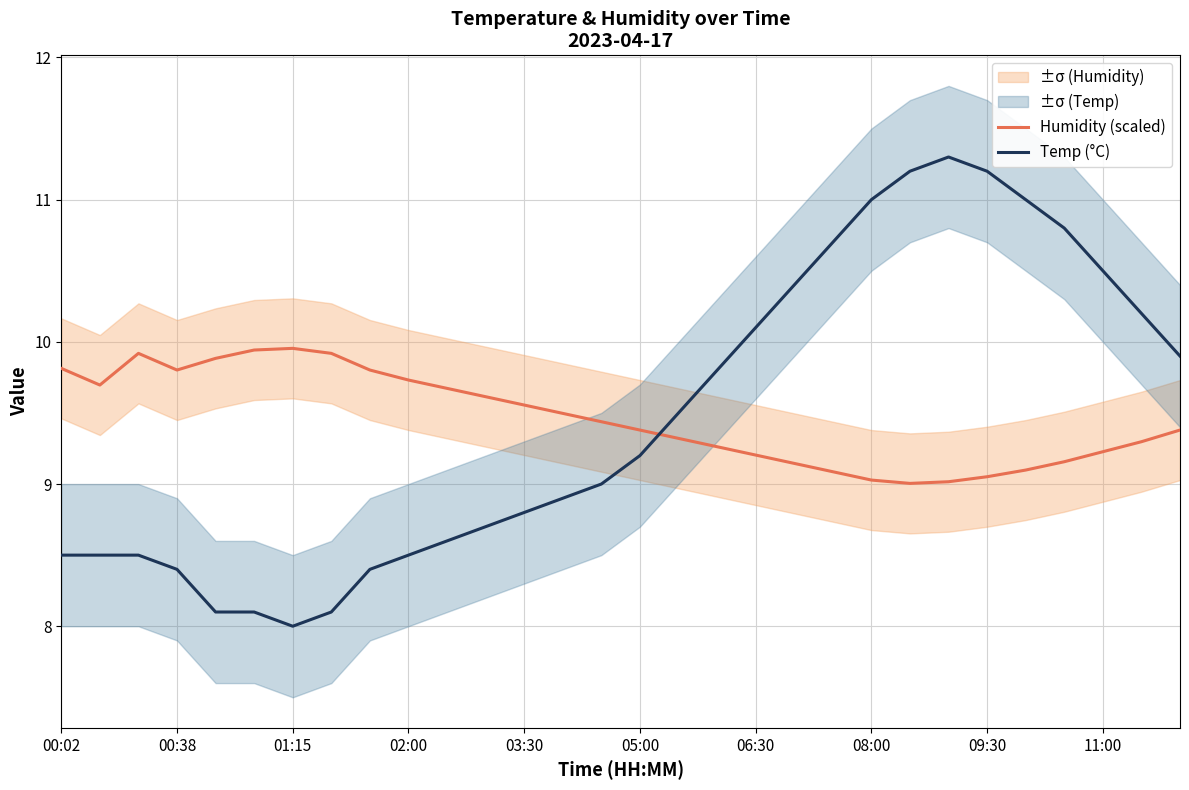

In Humidity (scaled), how many points are higher than both neighbors (excluding endpoints)?

2